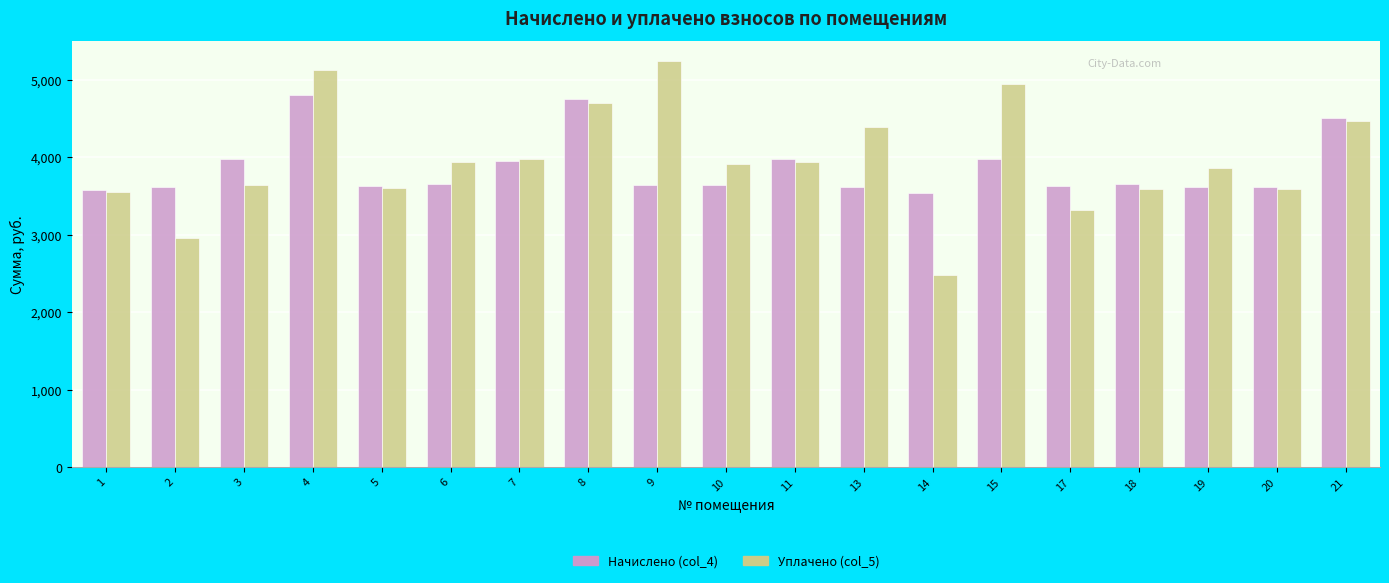

What are all the series names shown in the legend?

Начислено (col_4), Уплачено (col_5)